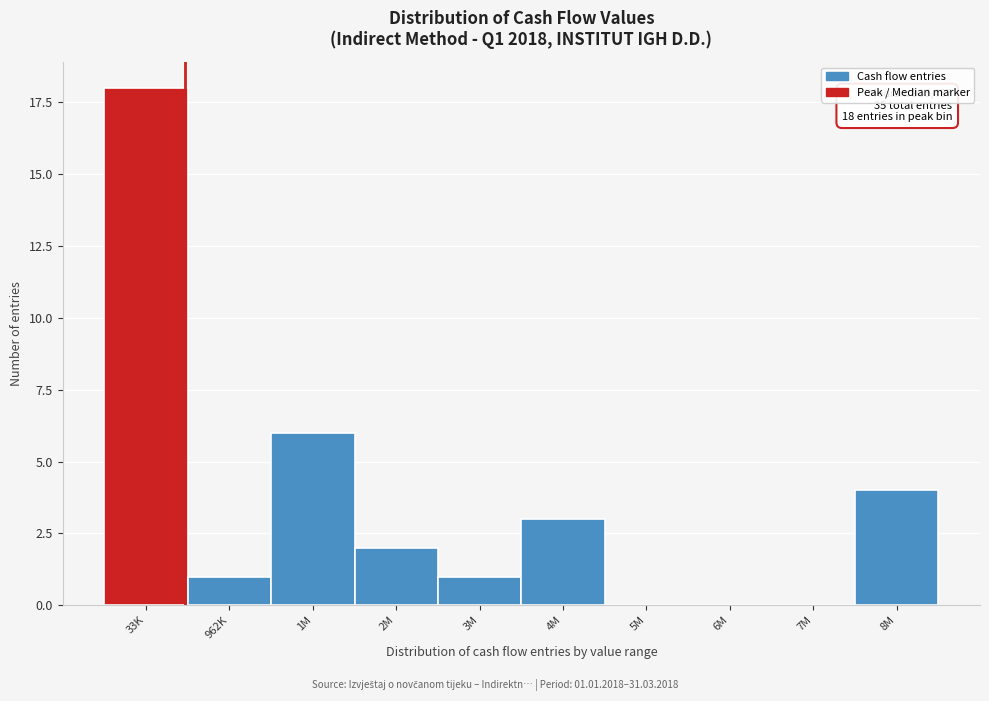

Reading left to right, transcribe all the data shown in this chart.

33K=18	962K=1	1M=6	2M=2	3M=1	4M=3	5M=0	6M=0	7M=0	8M=4